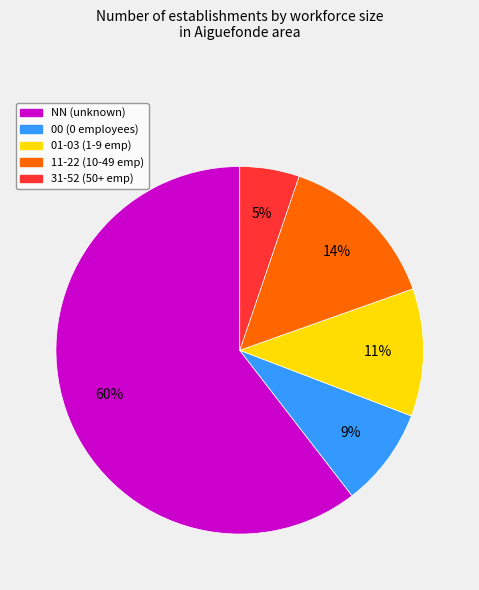

To the nearest percent, what is the average slice percentage?

20%